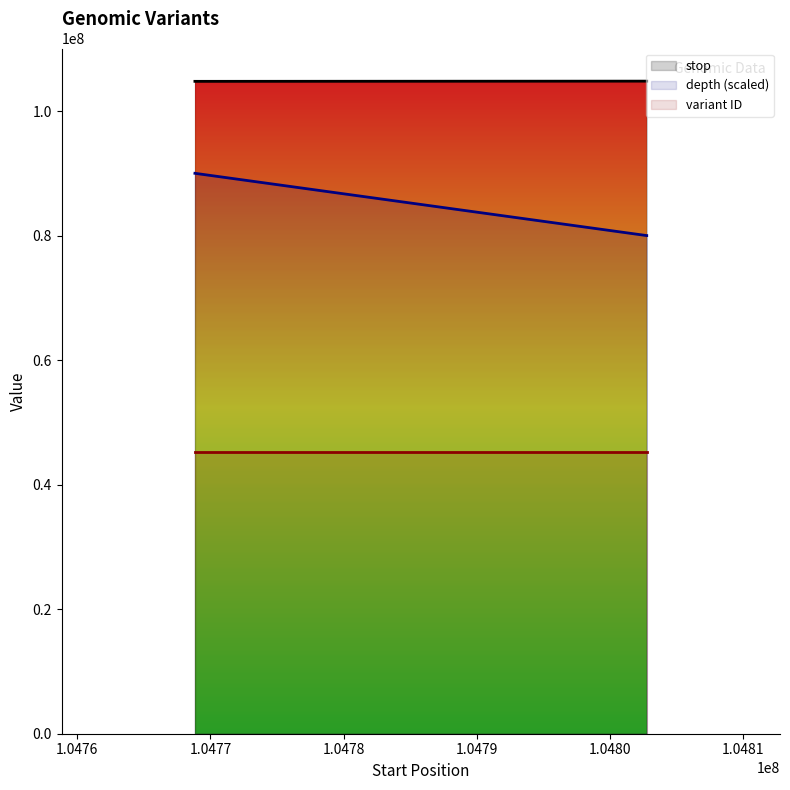

How many data points in variant ID are above 45189996?

1